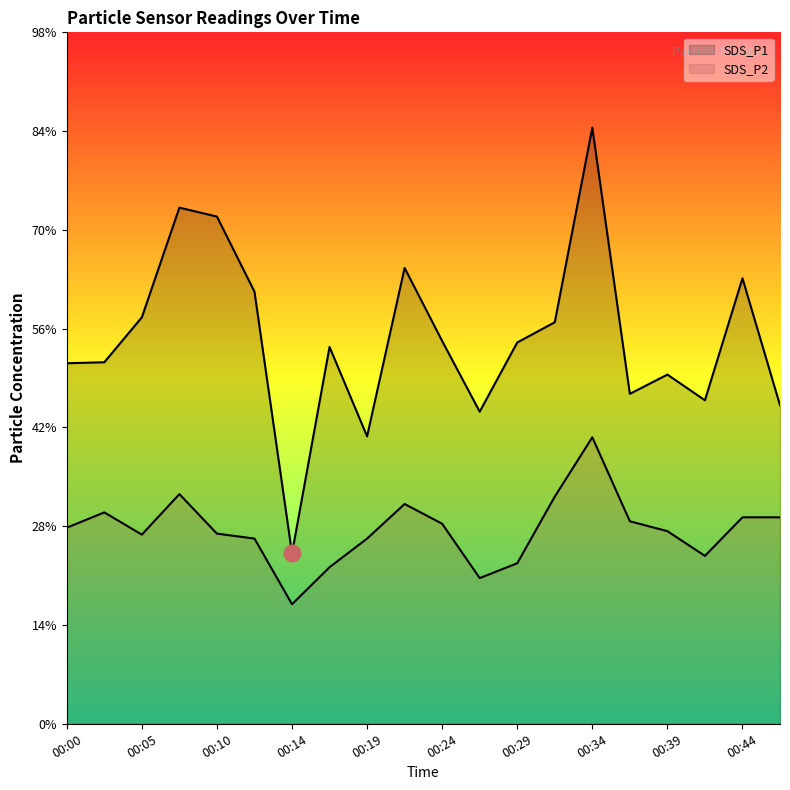

List the labels in order of SDS_P2 value, smallest first.

00:14, 00:27, 00:17, 00:29, 00:41, 00:12, 00:19, 00:05, 00:10, 00:39, 00:00, 00:24, 00:36, 00:44, 00:46, 00:02, 00:22, 00:32, 00:07, 00:34